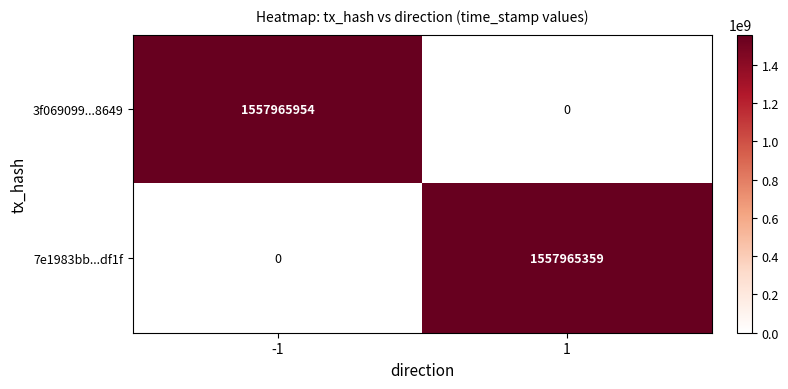

What is the difference between the maximum and minimum values in the 7e1983bb...df1f series?

1557965359